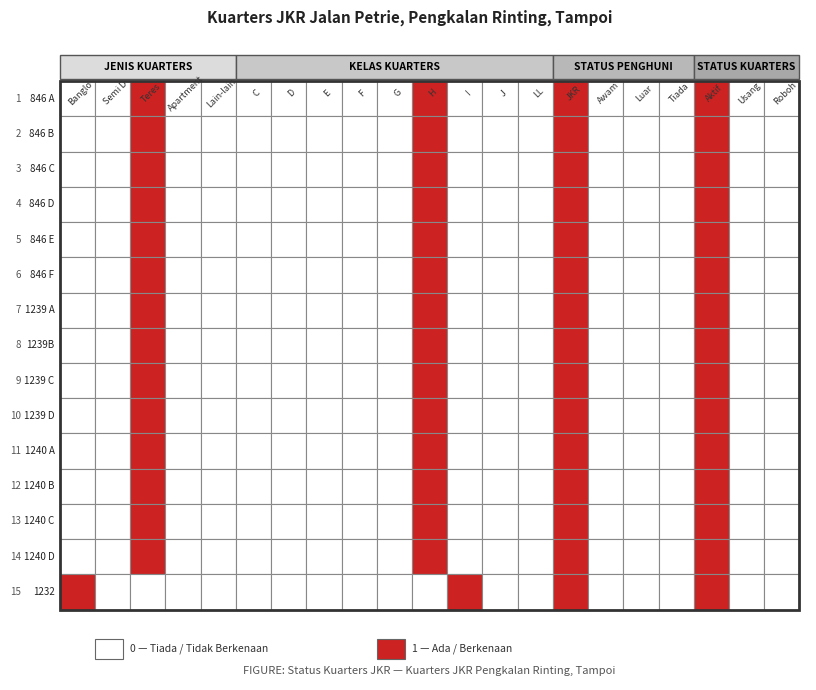

Reading left to right, what are all the values shown in this chart?

846 A: 0	0	1	0	0	0	0	0	0	0	1	0	0	0	1	0	0	0	1	0	0
846 B: 0	0	1	0	0	0	0	0	0	0	1	0	0	0	1	0	0	0	1	0	0
846 C: 0	0	1	0	0	0	0	0	0	0	1	0	0	0	1	0	0	0	1	0	0
846 D: 0	0	1	0	0	0	0	0	0	0	1	0	0	0	1	0	0	0	1	0	0
846 E: 0	0	1	0	0	0	0	0	0	0	1	0	0	0	1	0	0	0	1	0	0
846 F: 0	0	1	0	0	0	0	0	0	0	1	0	0	0	1	0	0	0	1	0	0
1239 A: 0	0	1	0	0	0	0	0	0	0	1	0	0	0	1	0	0	0	1	0	0
1239B: 0	0	1	0	0	0	0	0	0	0	1	0	0	0	1	0	0	0	1	0	0
1239 C: 0	0	1	0	0	0	0	0	0	0	1	0	0	0	1	0	0	0	1	0	0
1239 D: 0	0	1	0	0	0	0	0	0	0	1	0	0	0	1	0	0	0	1	0	0
1240 A: 0	0	1	0	0	0	0	0	0	0	1	0	0	0	1	0	0	0	1	0	0
1240 B: 0	0	1	0	0	0	0	0	0	0	1	0	0	0	1	0	0	0	1	0	0
1240 C: 0	0	1	0	0	0	0	0	0	0	1	0	0	0	1	0	0	0	1	0	0
1240 D: 0	0	1	0	0	0	0	0	0	0	1	0	0	0	1	0	0	0	1	0	0
1232: 1	0	0	0	0	0	0	0	0	0	0	1	0	0	1	0	0	0	1	0	0